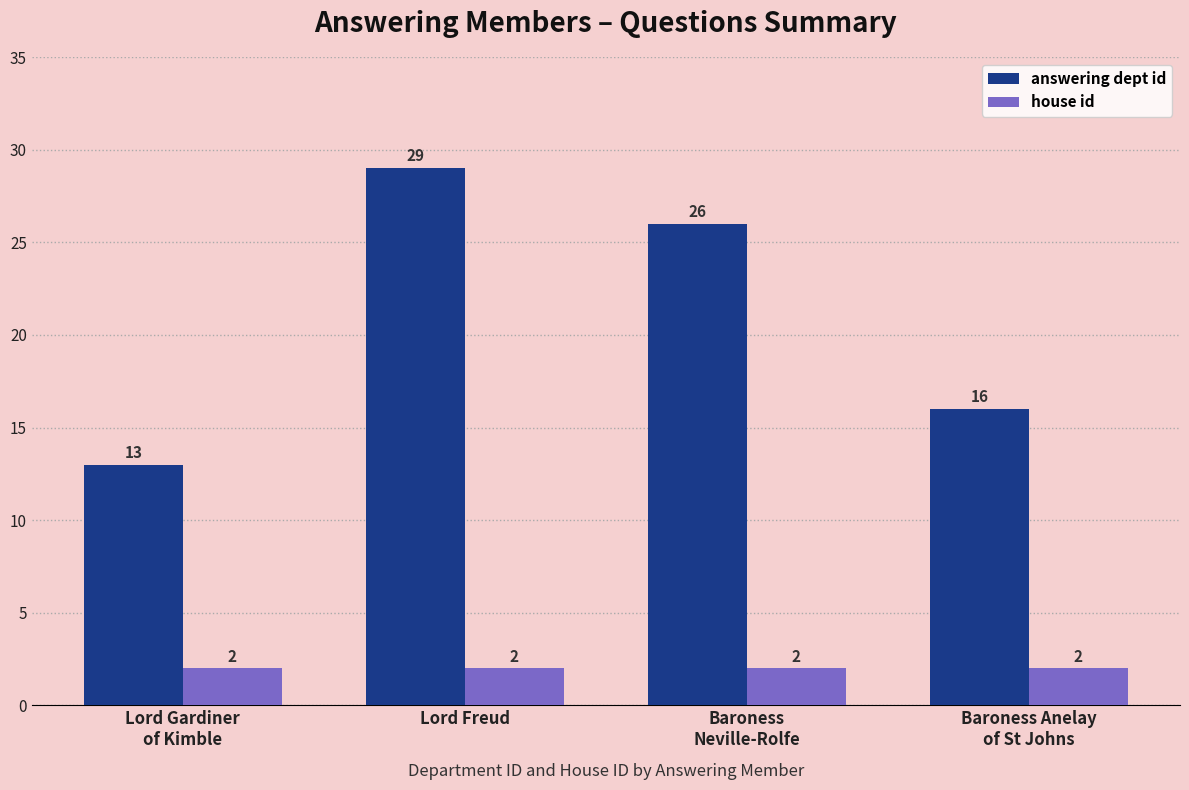

What is the sum of the house id values at Baroness
Neville-Rolfe and Lord Freud?

4